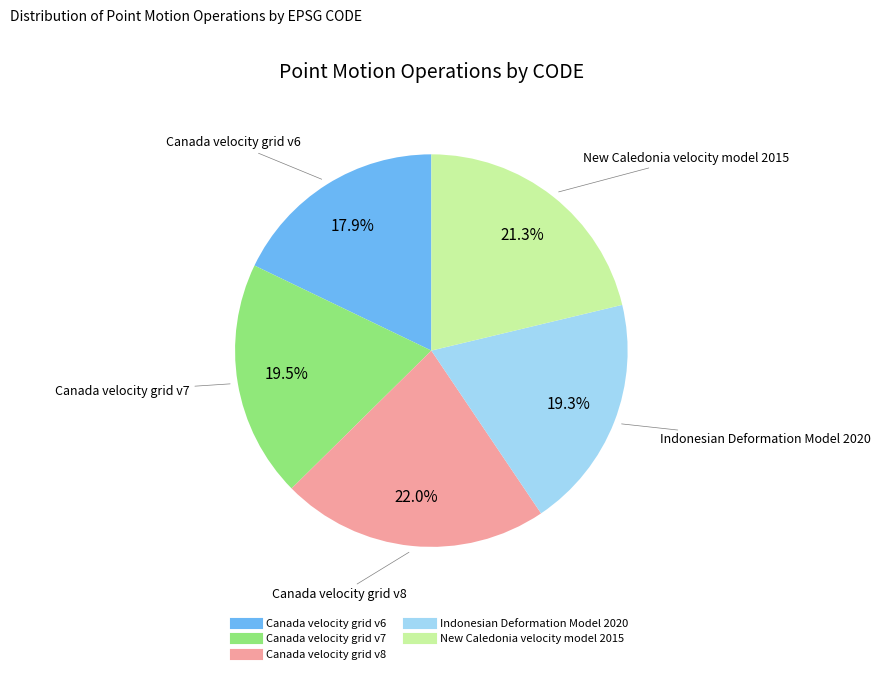

Between Indonesian Deformation Model 2020 and Canada velocity grid v8, which is larger?

Canada velocity grid v8